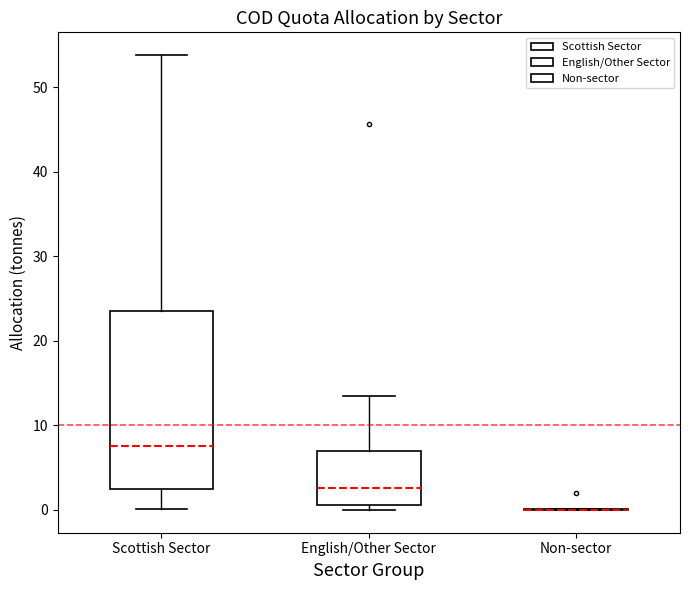

Reading left to right, read every box against the y-axis: the position of its median line, the range the box covers, and the ends of its whiskers. The values are not printed on the chart, so give them approximately, as read against the axis.

Scottish Sector: median 8, box 2 to 24, whiskers 0 to 54
English/Other Sector: median 3, box 1 to 7, whiskers 0 to 14
Non-sector: box collapsed to a line at 0, whiskers 0 to 0